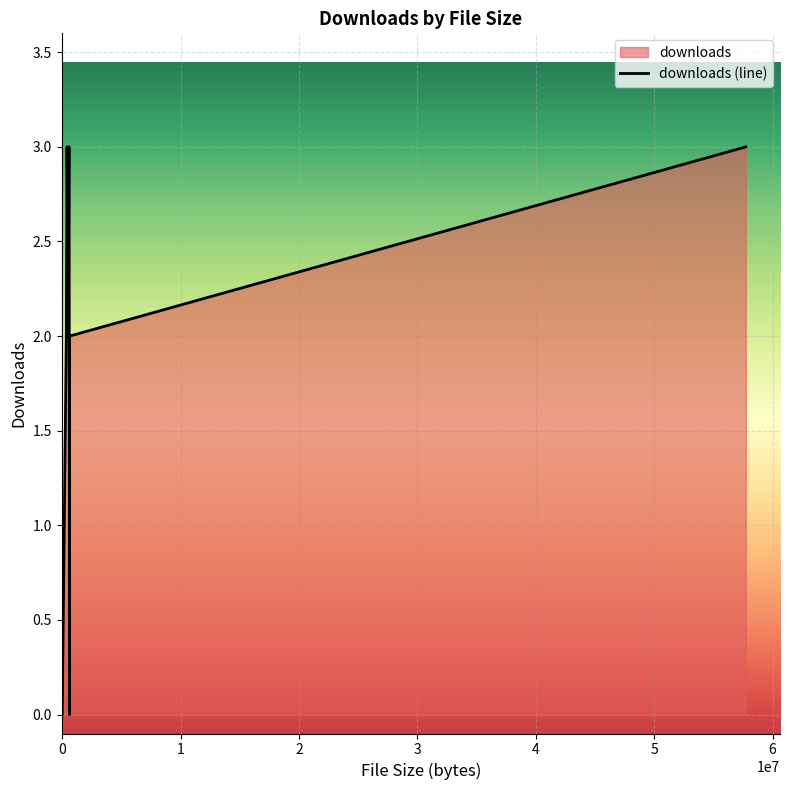

How many lines are shown in the chart?

1